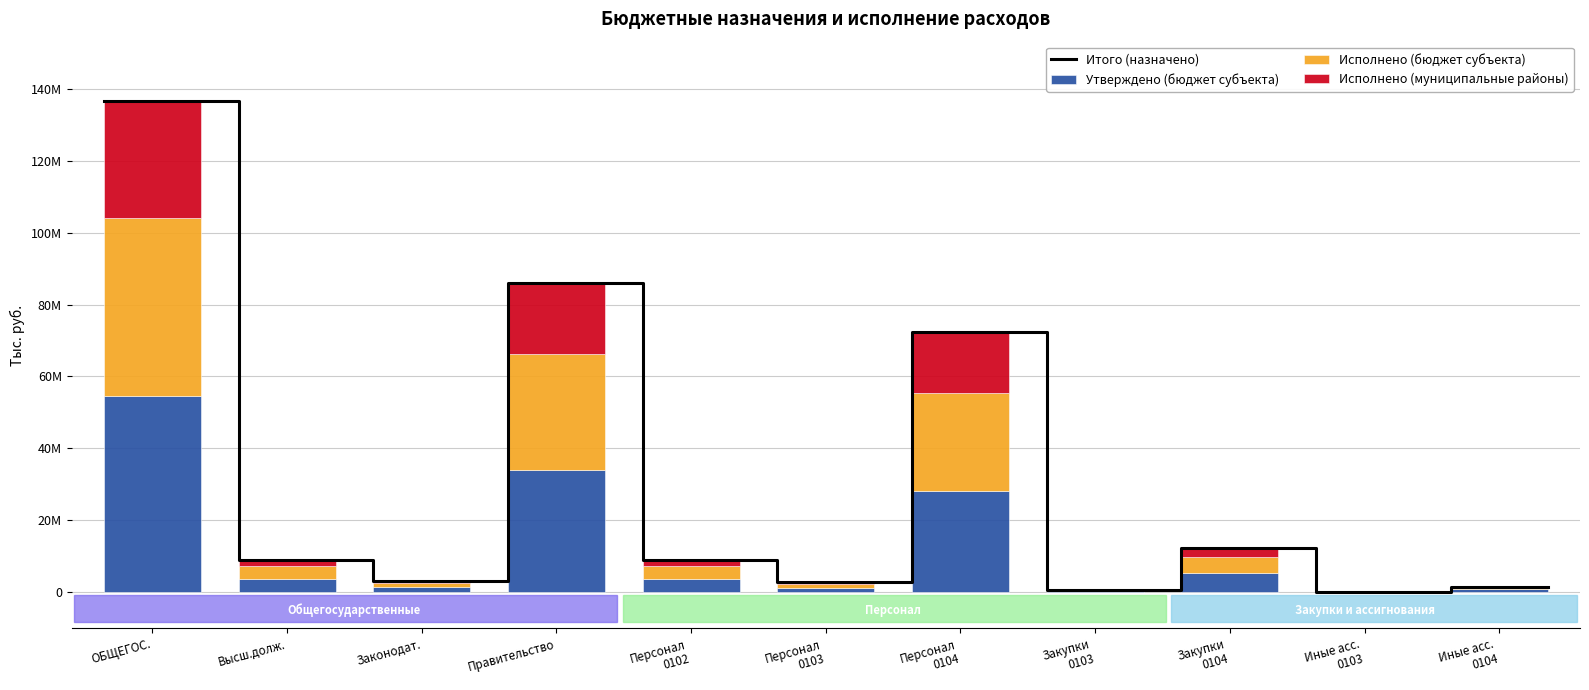

What is the minimum value for Исполнено (муниципальные районы)?

6800.0